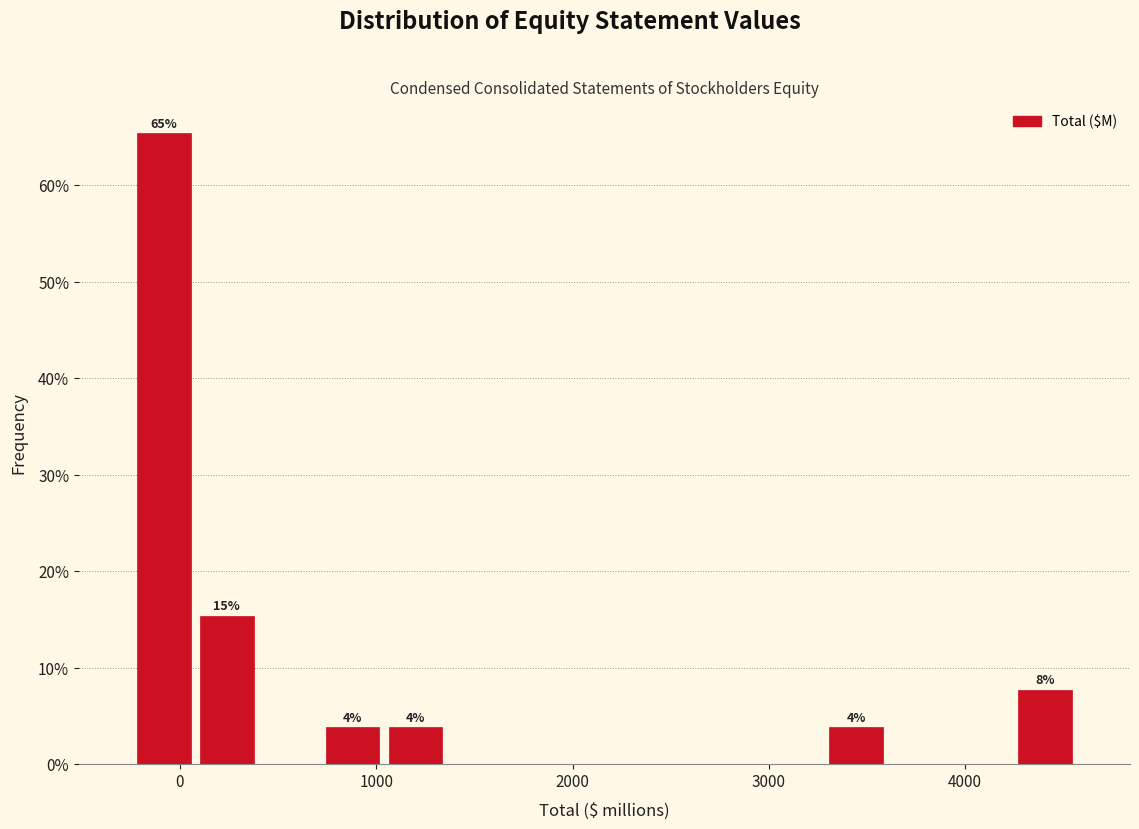

Around what value on the x-axis is the tallest bar? Give the approximate position of its centre, as read against the axis.

-100